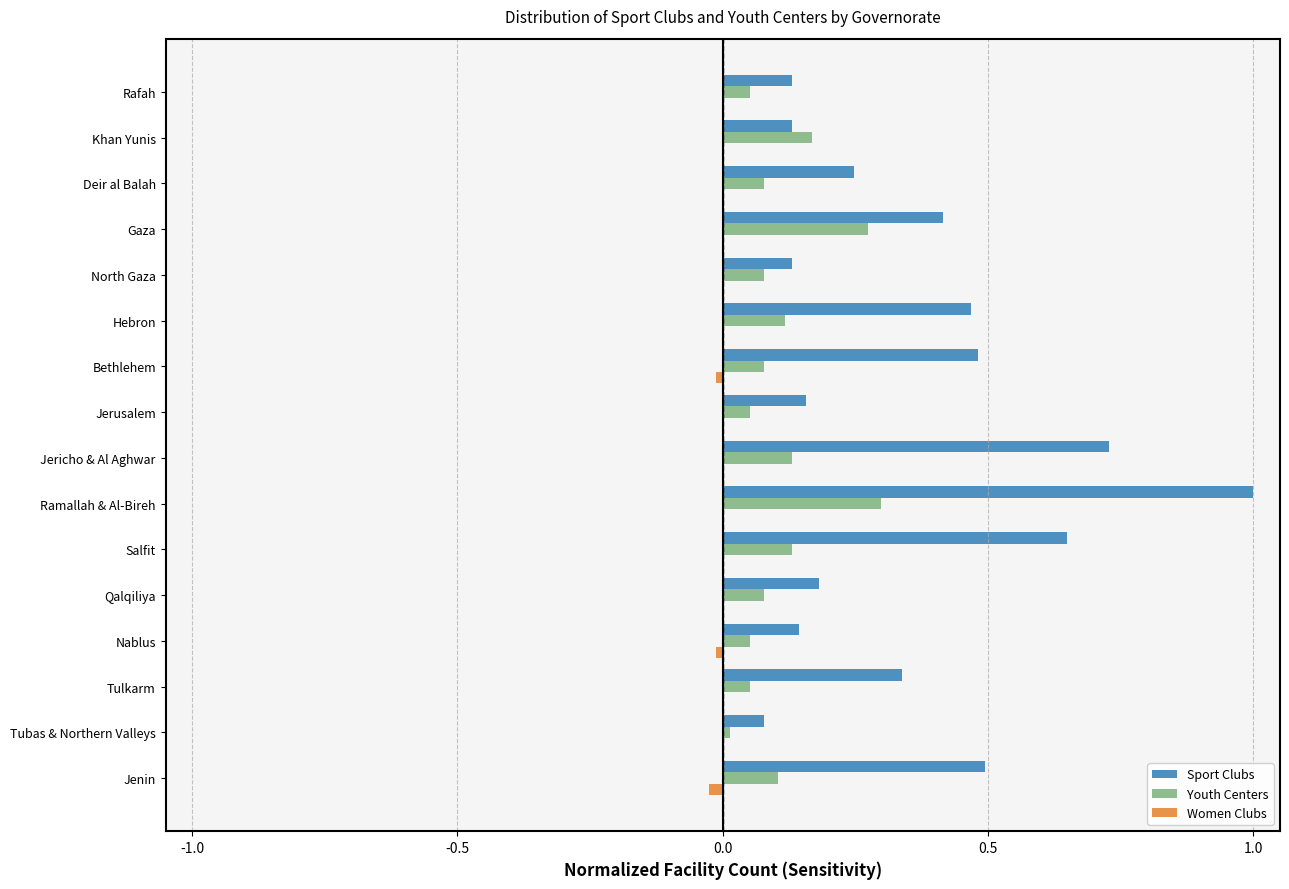

What are all the series names shown in the legend?

Sport Clubs, Youth Centers, Women Clubs